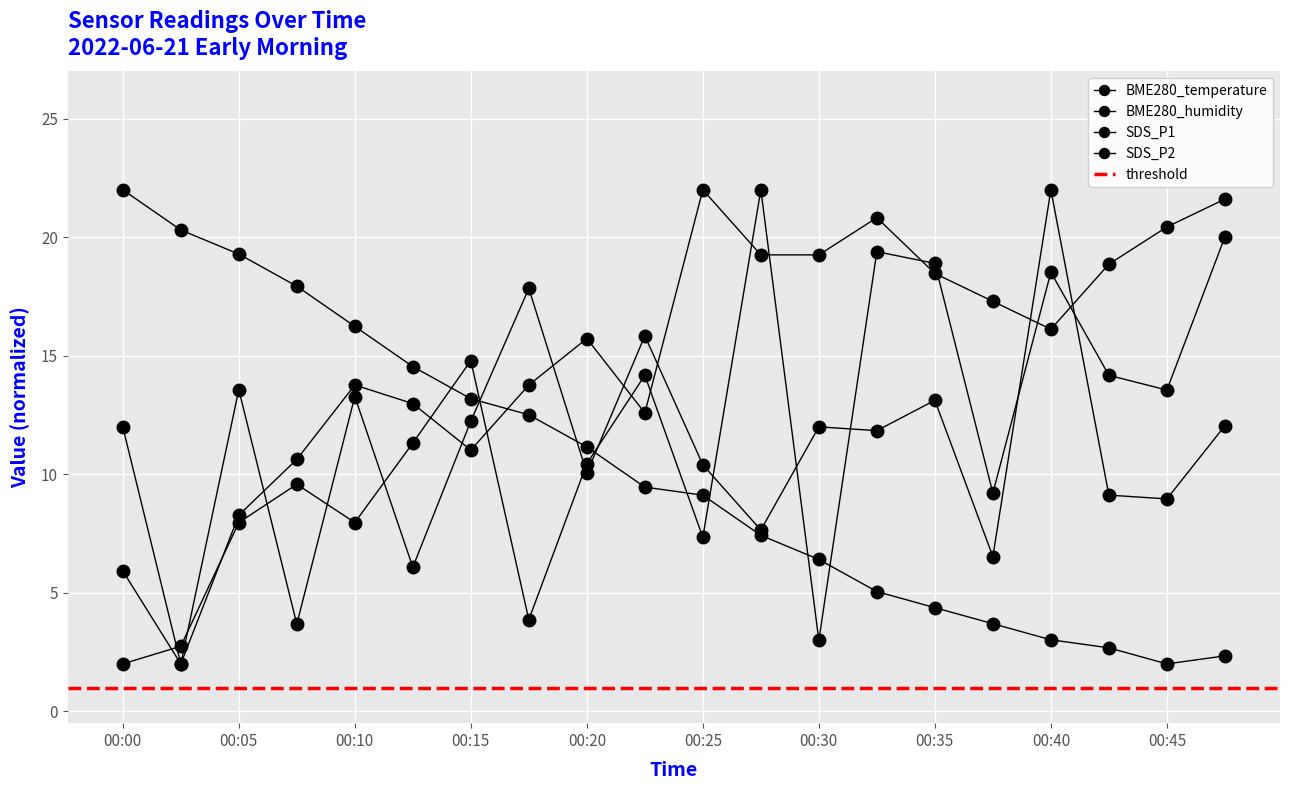

Which has a higher value, 00:00 or 00:35?

00:00